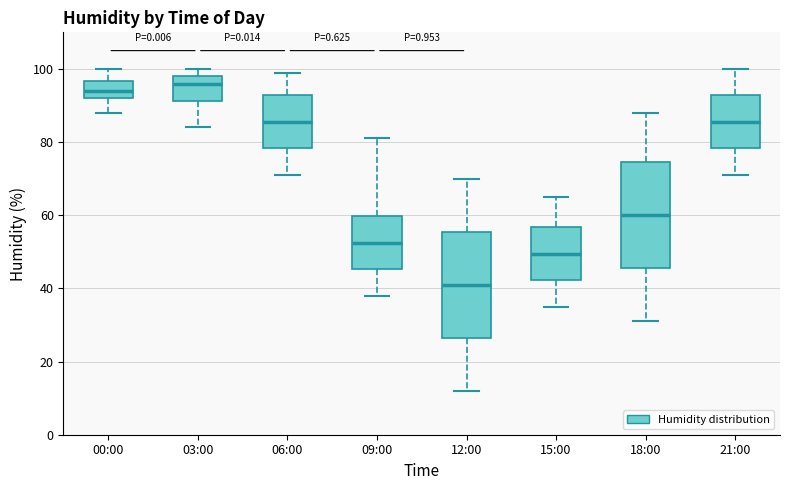

Reading left to right, transcribe this box plot: for each box, give where its median line is, the range the box spans, and where its two whiskers end, as read against the y-axis. The values are not printed on the chart, so give them approximately, as read against the axis.

00:00: median 94, box 92 to 96, whiskers 88 to 100
03:00: median 96, box 92 to 98, whiskers 84 to 100
06:00: median 86, box 78 to 92, whiskers 72 to 100
09:00: median 52, box 46 to 60, whiskers 38 to 82
12:00: median 42, box 26 to 56, whiskers 12 to 70
15:00: median 50, box 42 to 56, whiskers 36 to 66
18:00: median 60, box 46 to 74, whiskers 32 to 88
21:00: median 86, box 78 to 92, whiskers 72 to 100